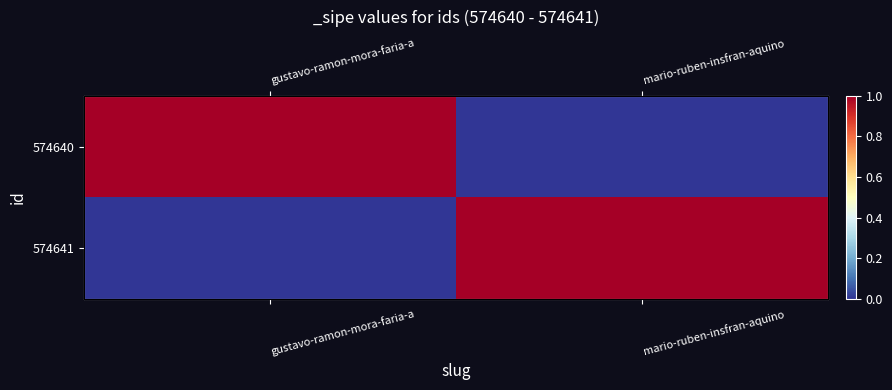

At which label is 574641 closest to 0?

gustavo-ramon-mora-faria-a